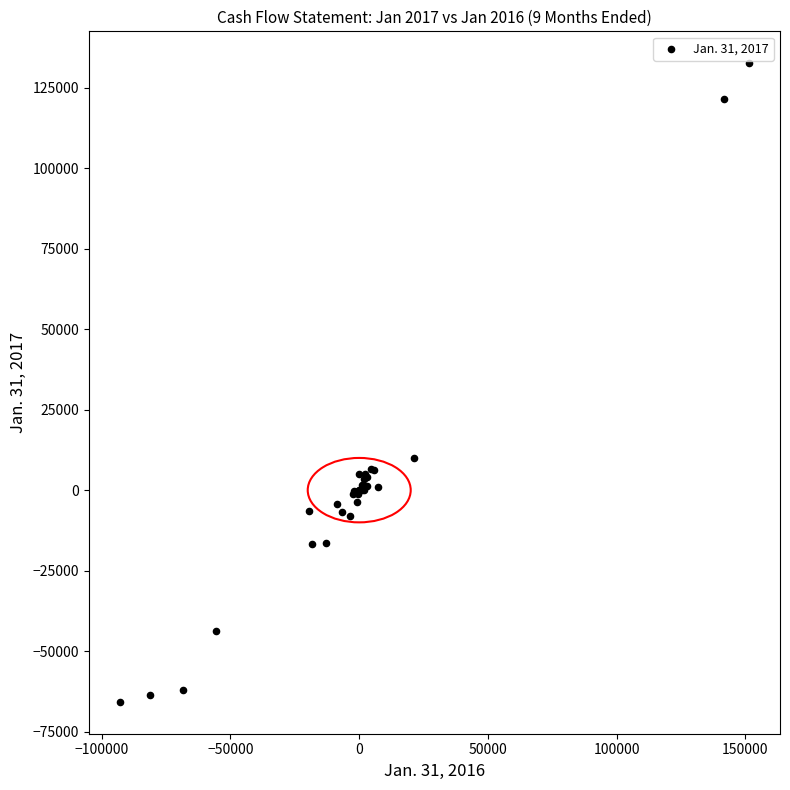

What Y value in the scatter plot is closest to 33411?

9906